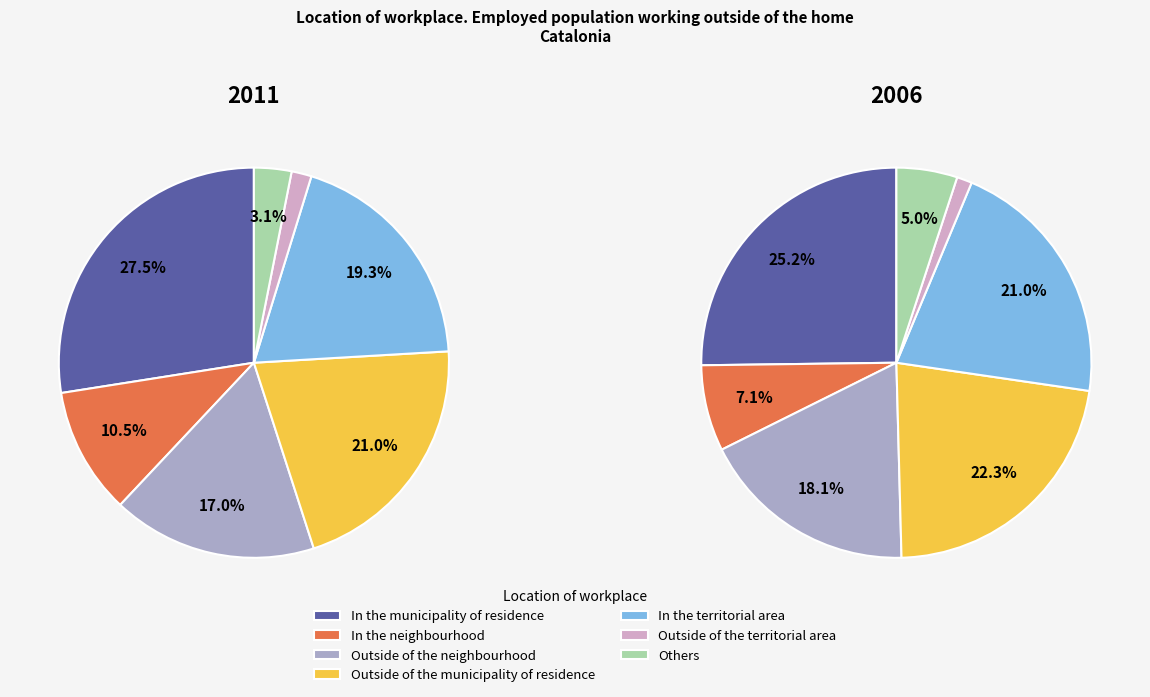

How many slices are in this pie chart?

7